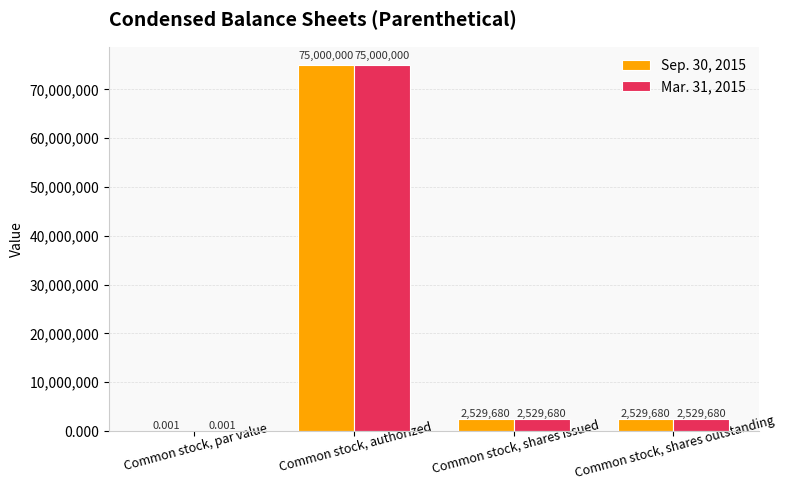

Where does the Mar. 31, 2015 series first go above 2529680?

Common stock, authorized